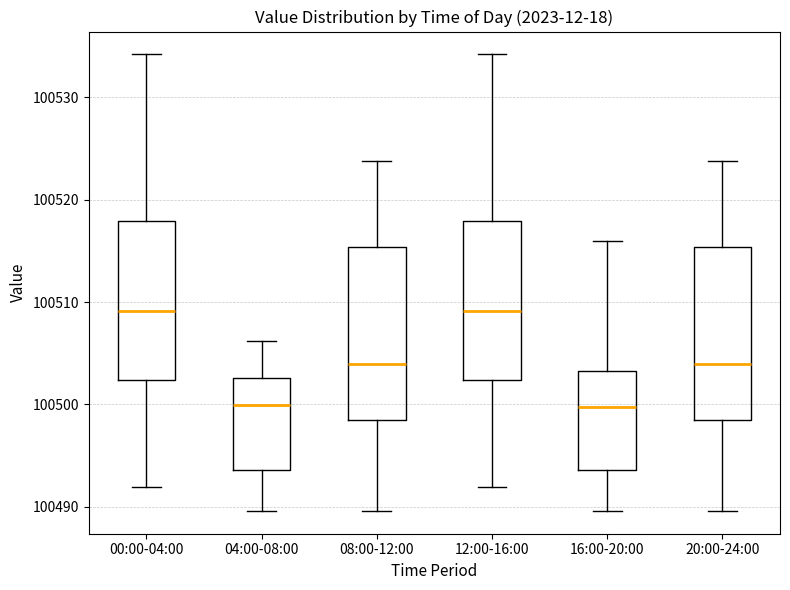

Reading left to right, read every box against the y-axis: the position of its median line, the range the box covers, and the ends of its whiskers. The values are not printed on the chart, so give them approximately, as read against the axis.

00:00-04:00: median 100509, box 100502 to 100518, whiskers 100492 to 100534
04:00-08:00: median 100500, box 100494 to 100503, whiskers 100490 to 100506
08:00-12:00: median 100504, box 100498 to 100515, whiskers 100490 to 100524
12:00-16:00: median 100509, box 100502 to 100518, whiskers 100492 to 100534
16:00-20:00: median 100500, box 100494 to 100503, whiskers 100490 to 100516
20:00-24:00: median 100504, box 100498 to 100515, whiskers 100490 to 100524